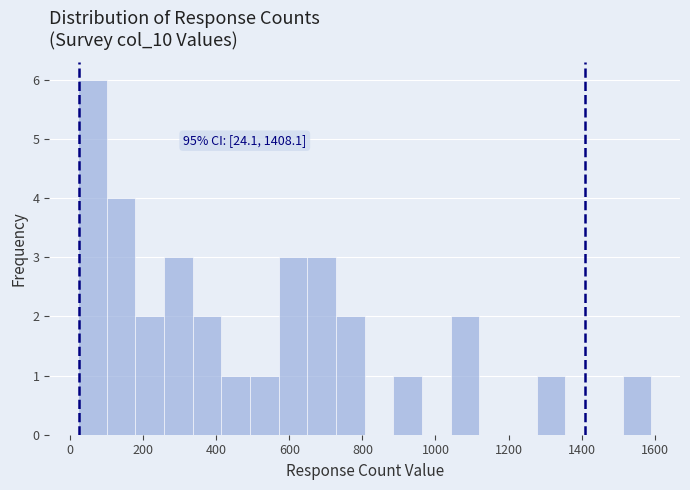

Read against the x-axis, roughly where is the centre of the tallest bar?

60